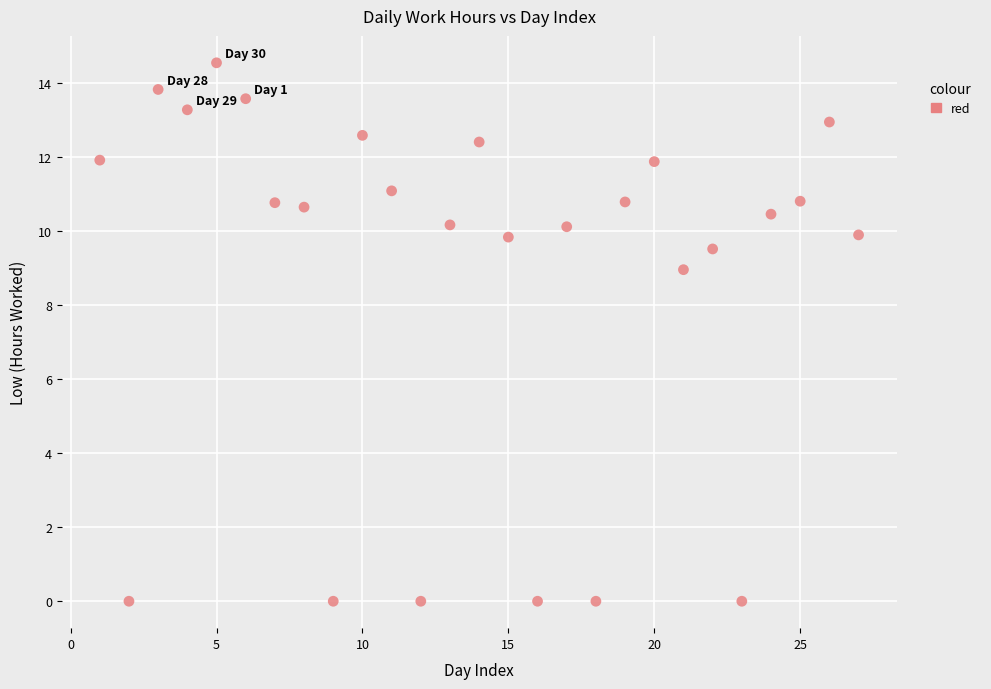

What is the range of X values (max minus min)?

26.0